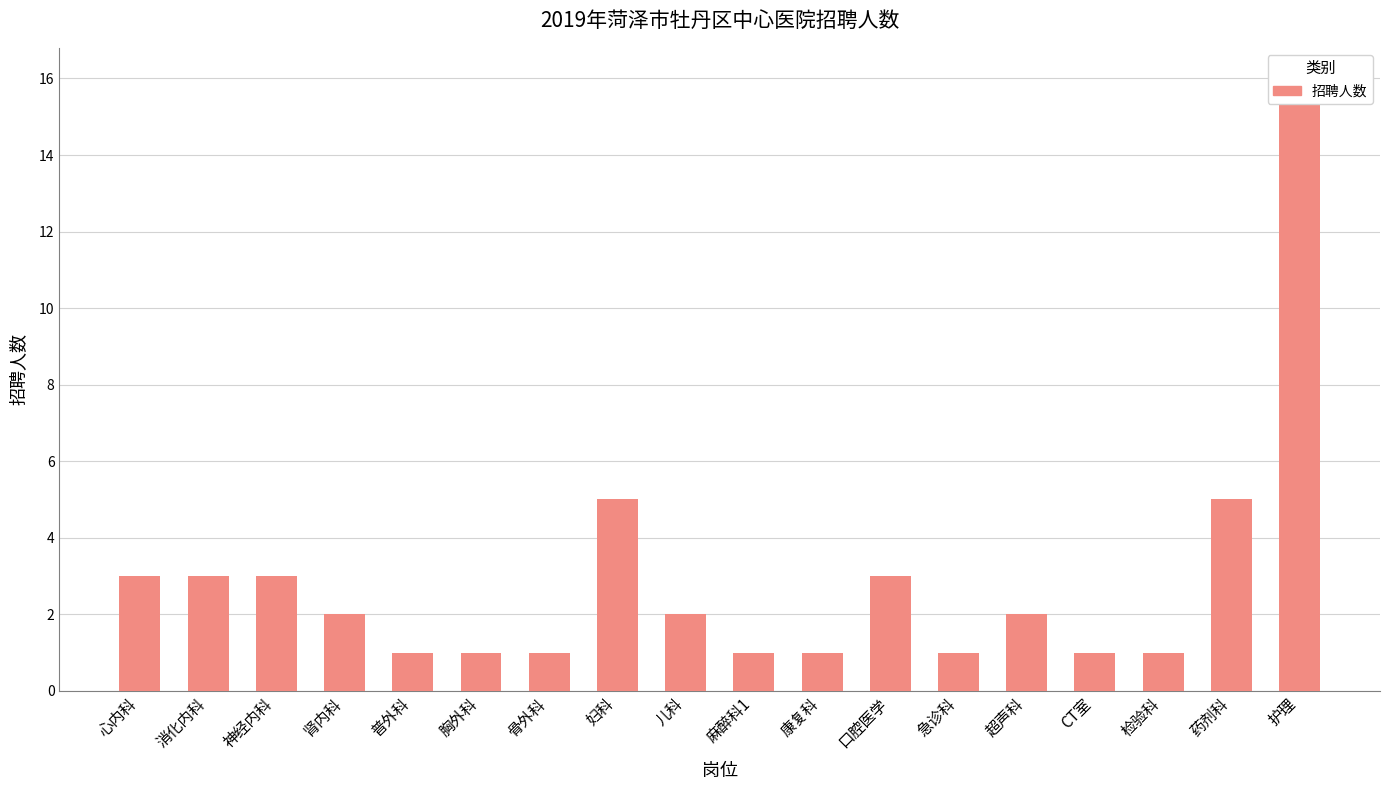

Does the chart contain stacked bars?

No